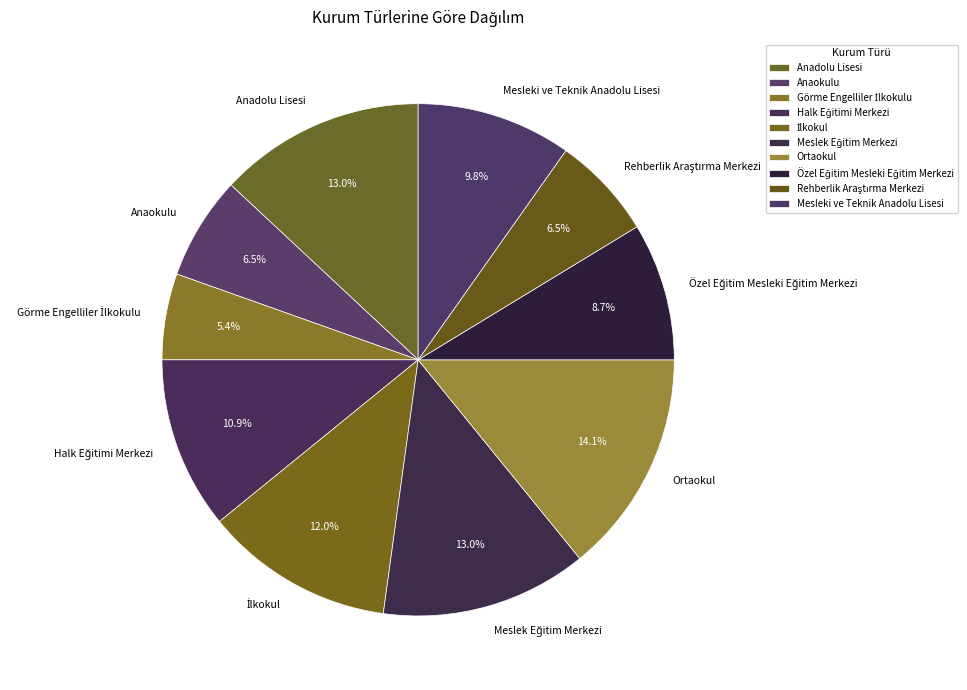

How many slices are in this pie chart?

10